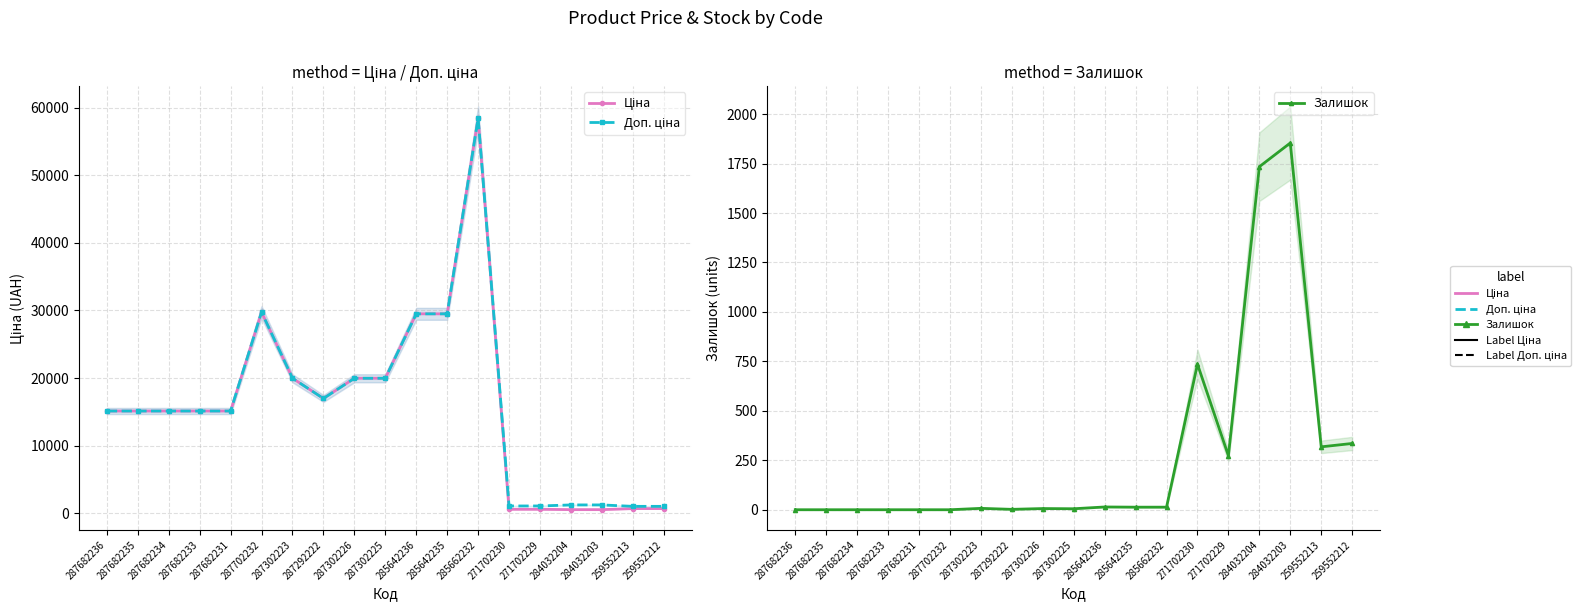

What is the average value of the Залишок series?

279.5